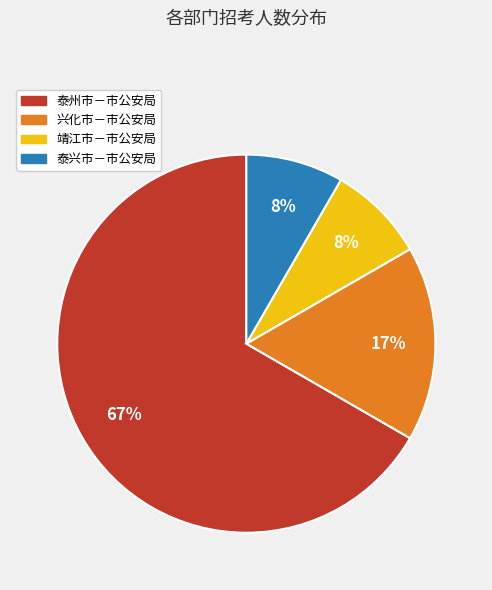

How many segments does this pie chart have?

4